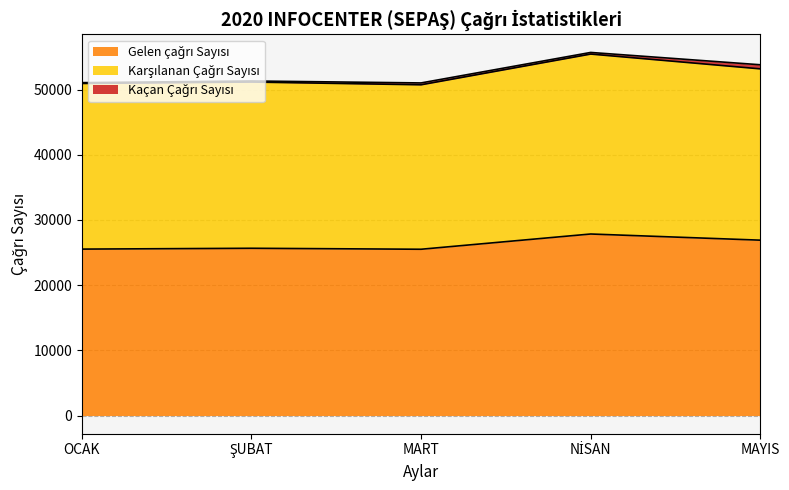

Between OCAK and MAYIS, which series saw the biggest shift?

Karşılanan Çağrı Sayısı